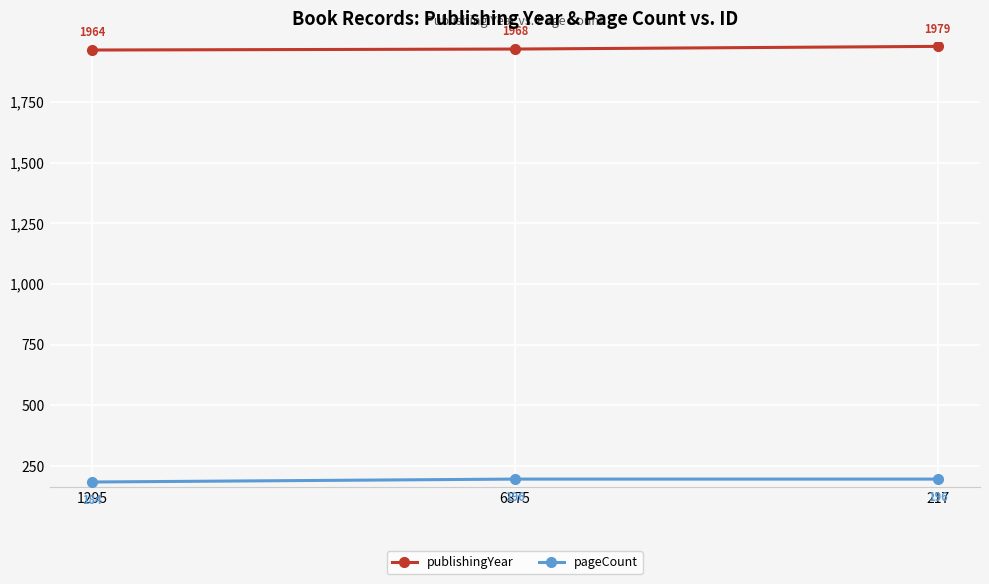

Which series has the widest spread of values?

publishingYear